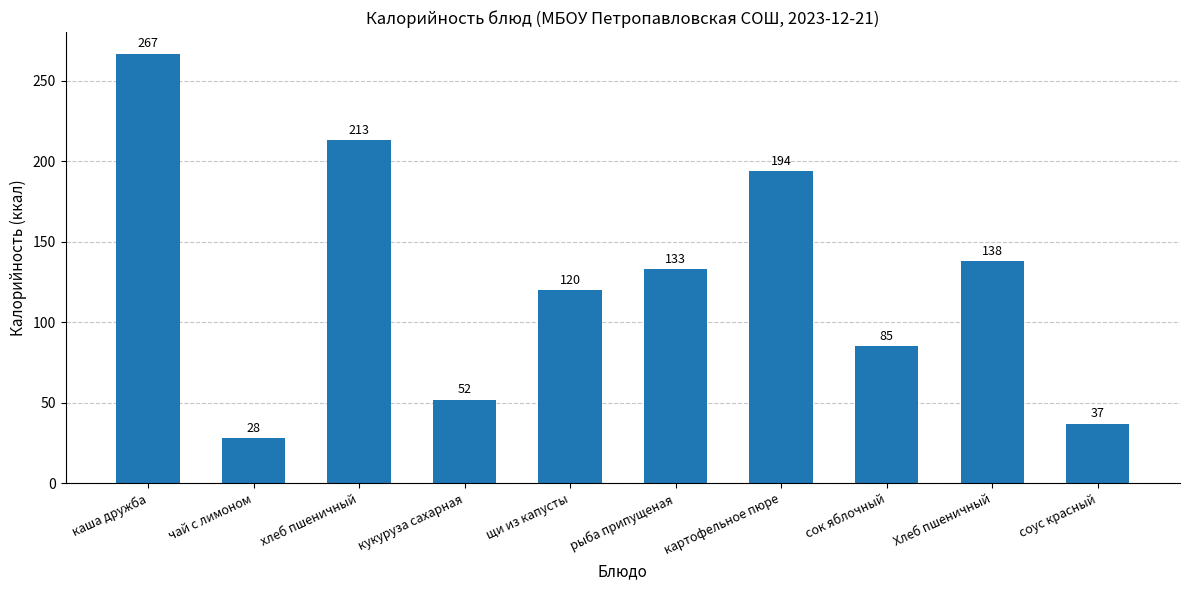

Count the number of categories in the chart.

10